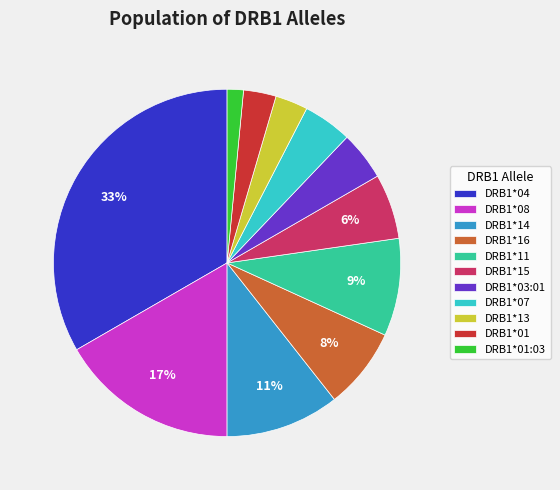

True or false: DRB1*04 accounts for 19% of the total.

False